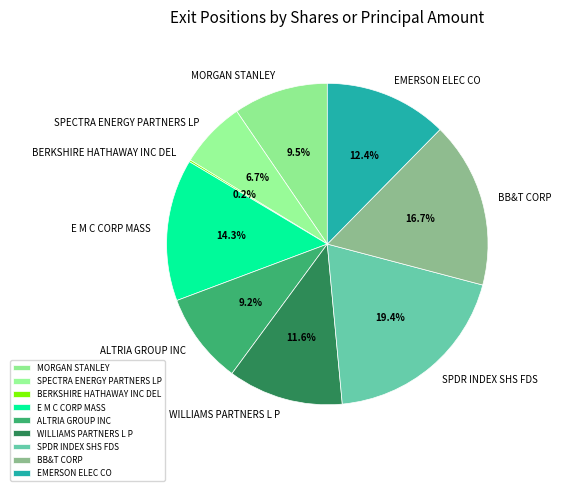

Which slice is the largest?

SPDR INDEX SHS FDS